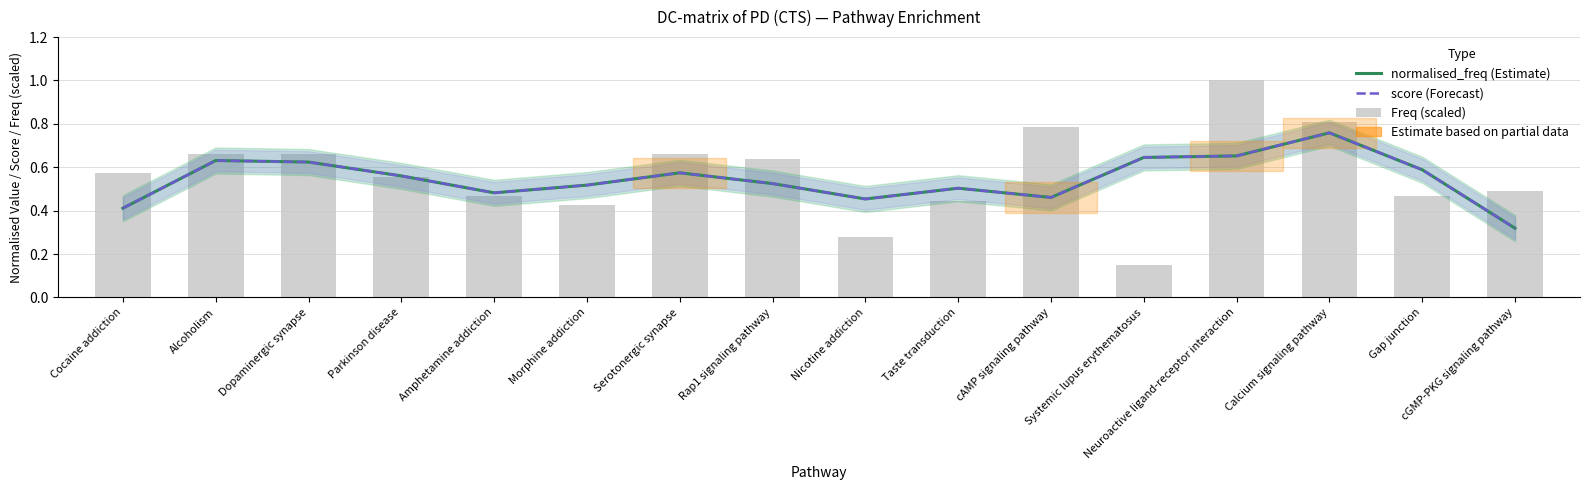

Count the number of categories in the chart.

16